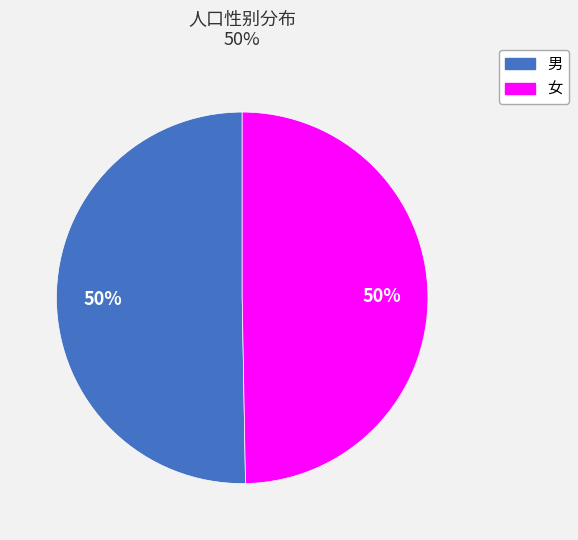

What percentage is the 男 slice, to the nearest percent?

50%